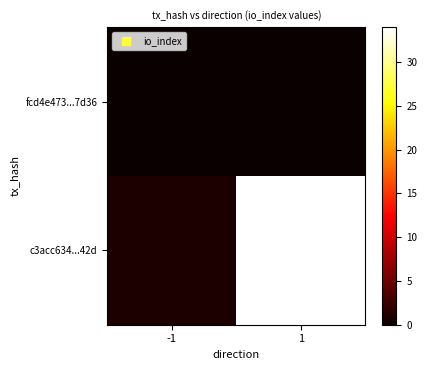

What is the total value across all series at -1?

1